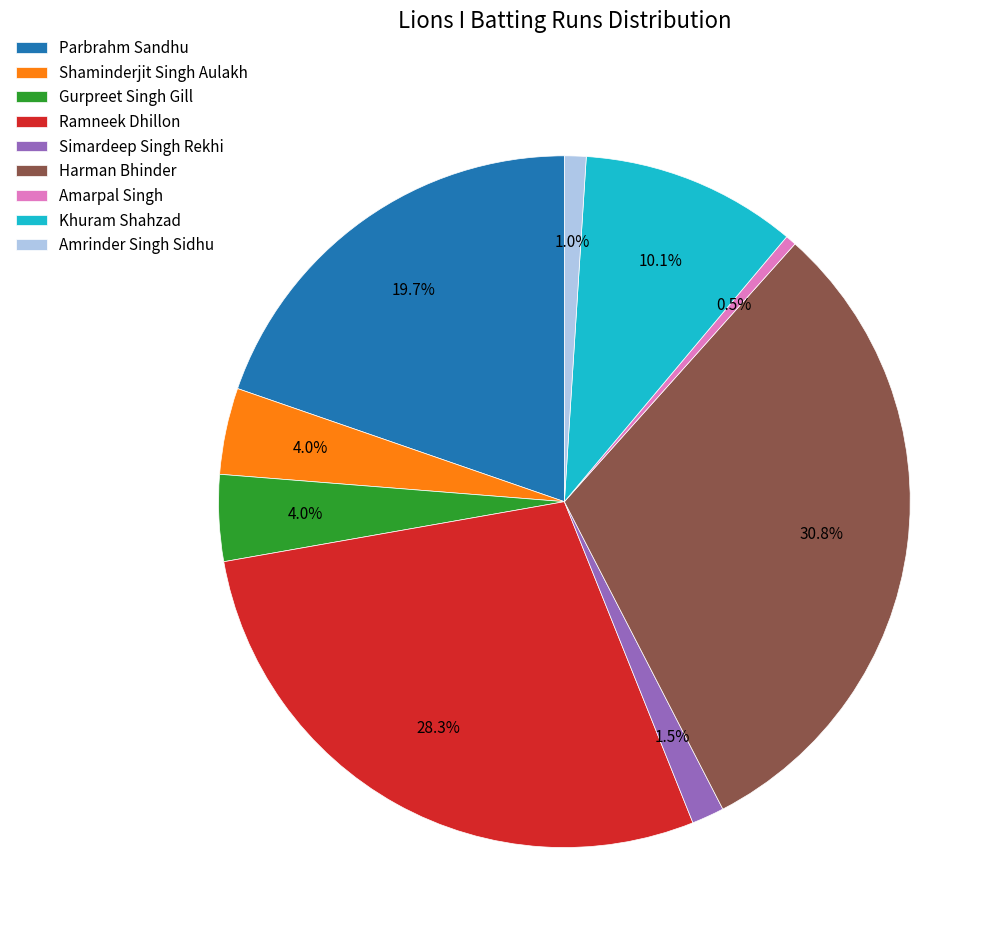

Is there a majority slice in this chart?

No